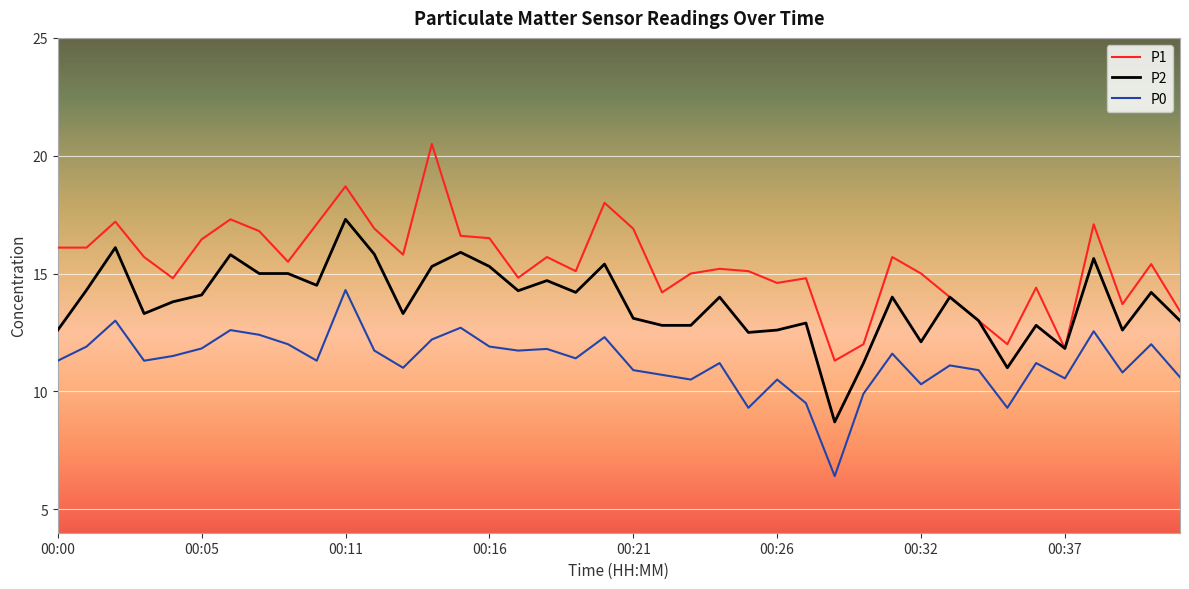

Which series has the largest total across all categories?

P1